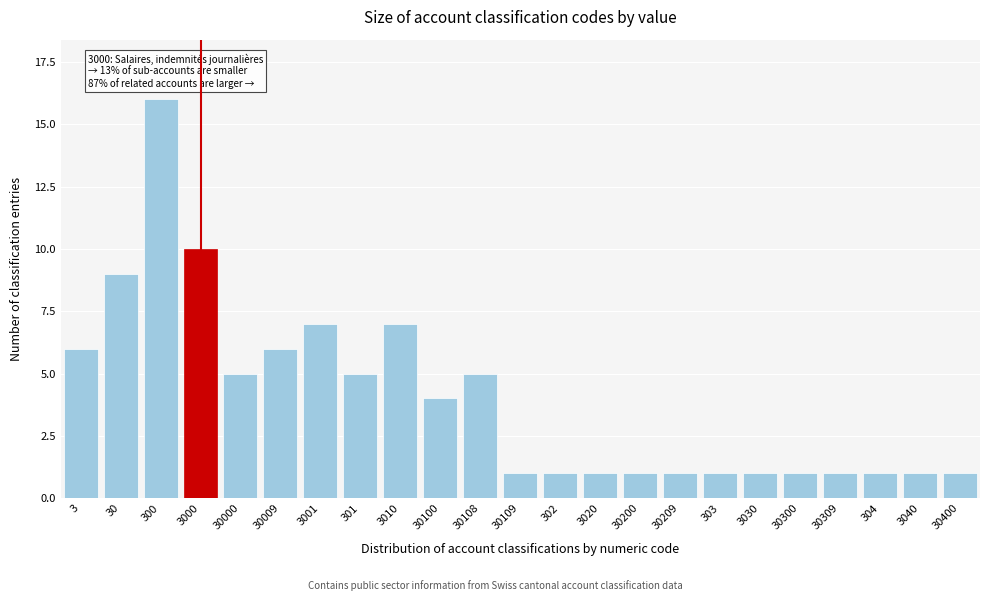

Reading left to right, what are all the values shown in this chart?

3=6	30=9	300=16	3000=10	30000=5	30009=6	3001=7	301=5	3010=7	30100=4	30108=5	30109=1	302=1	3020=1	30200=1	30209=1	303=1	3030=1	30300=1	30309=1	304=1	3040=1	30400=1